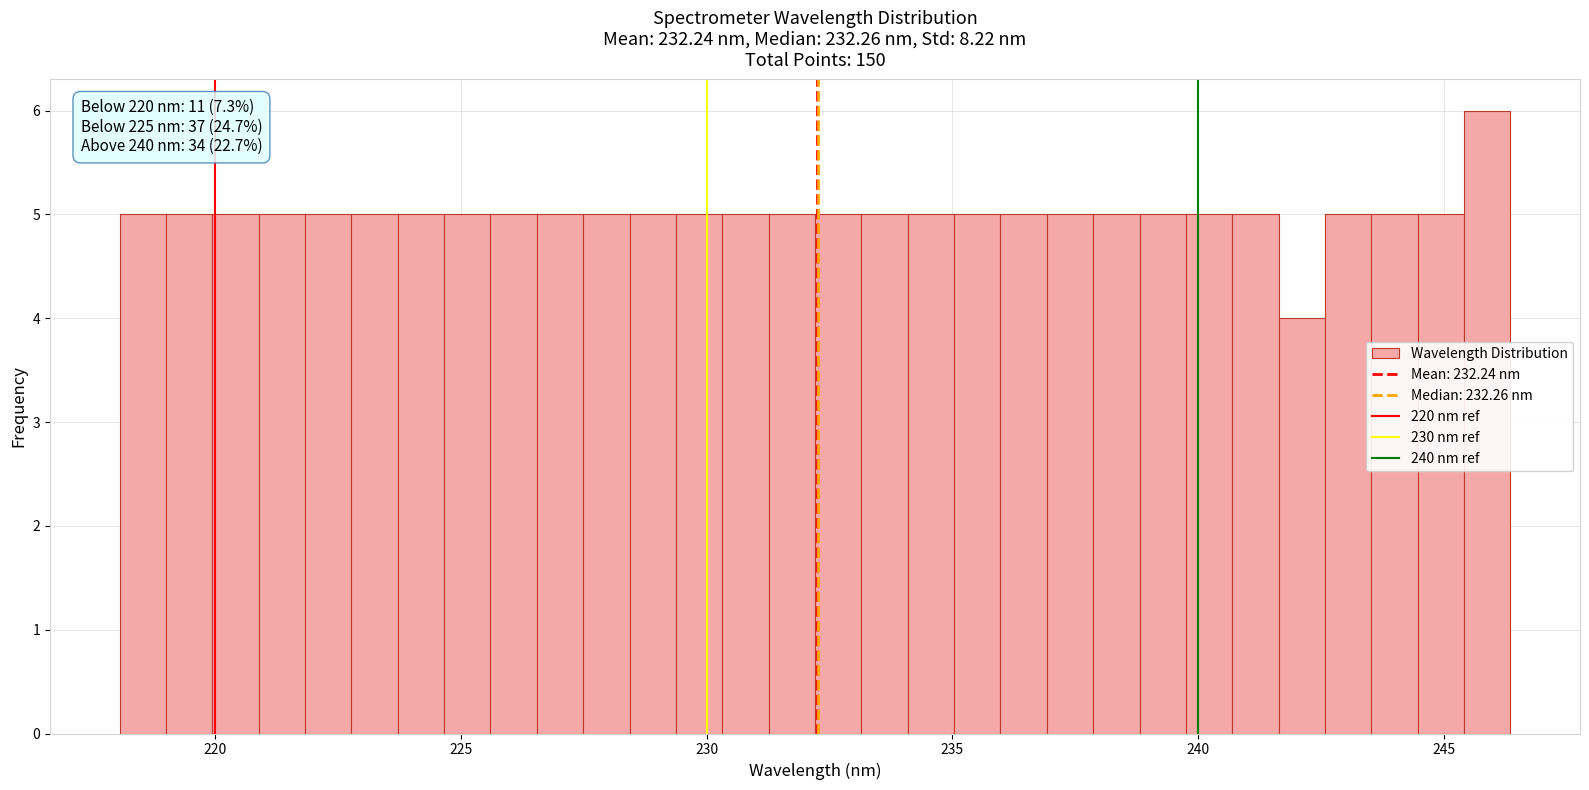

Read against the x-axis, roughly where is the centre of the tallest bar?

246.0